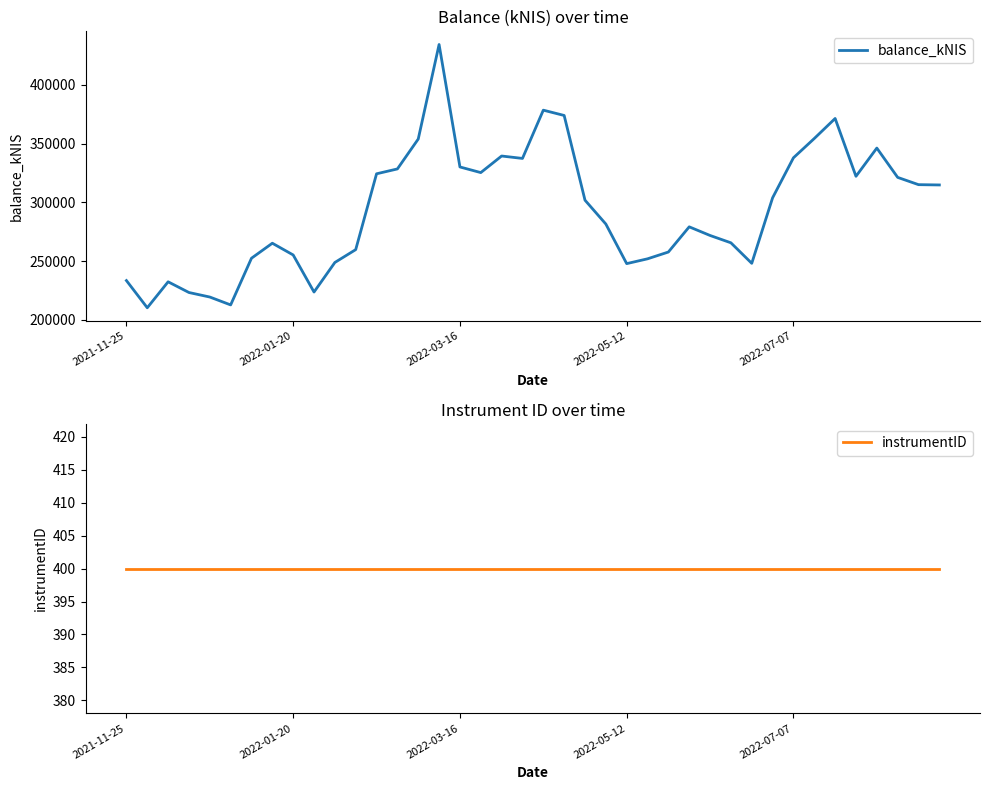

The instrumentID series shows 577.9 at 38. True or false?

False